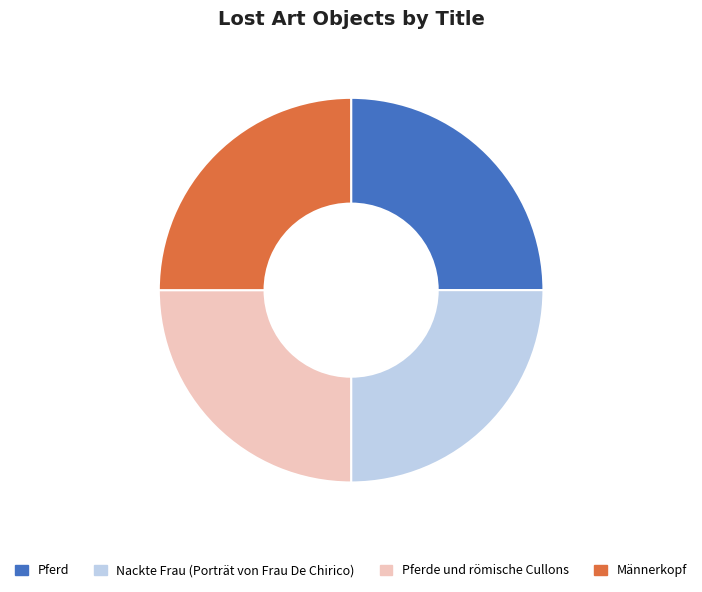

Does any single category account for the majority?

No